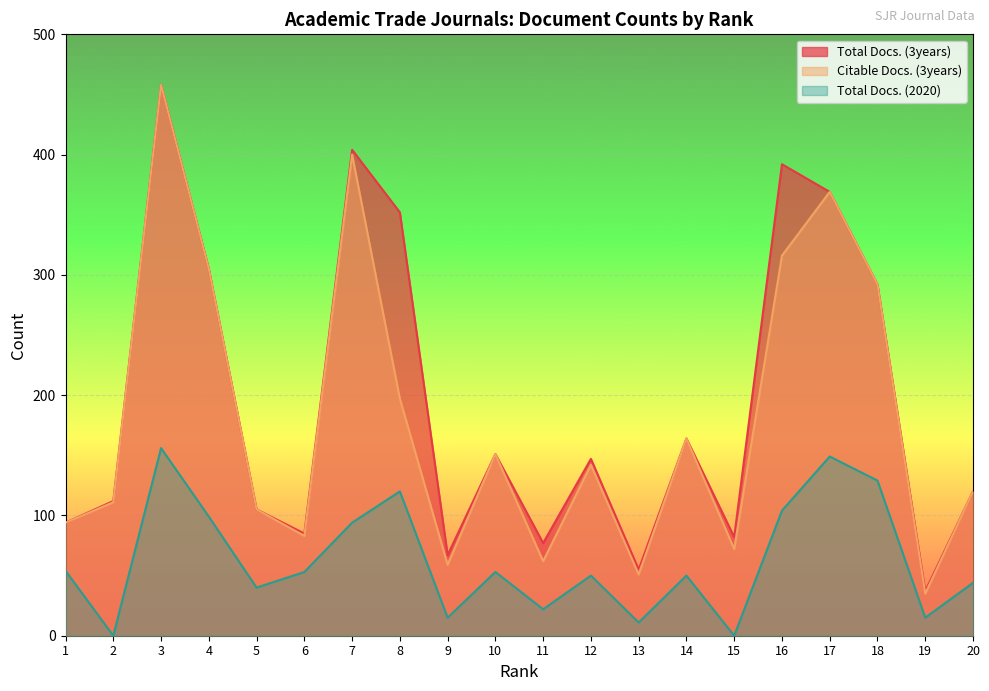

In Total Docs. (2020), how many points are lower than both neighbors (excluding endpoints)?

7